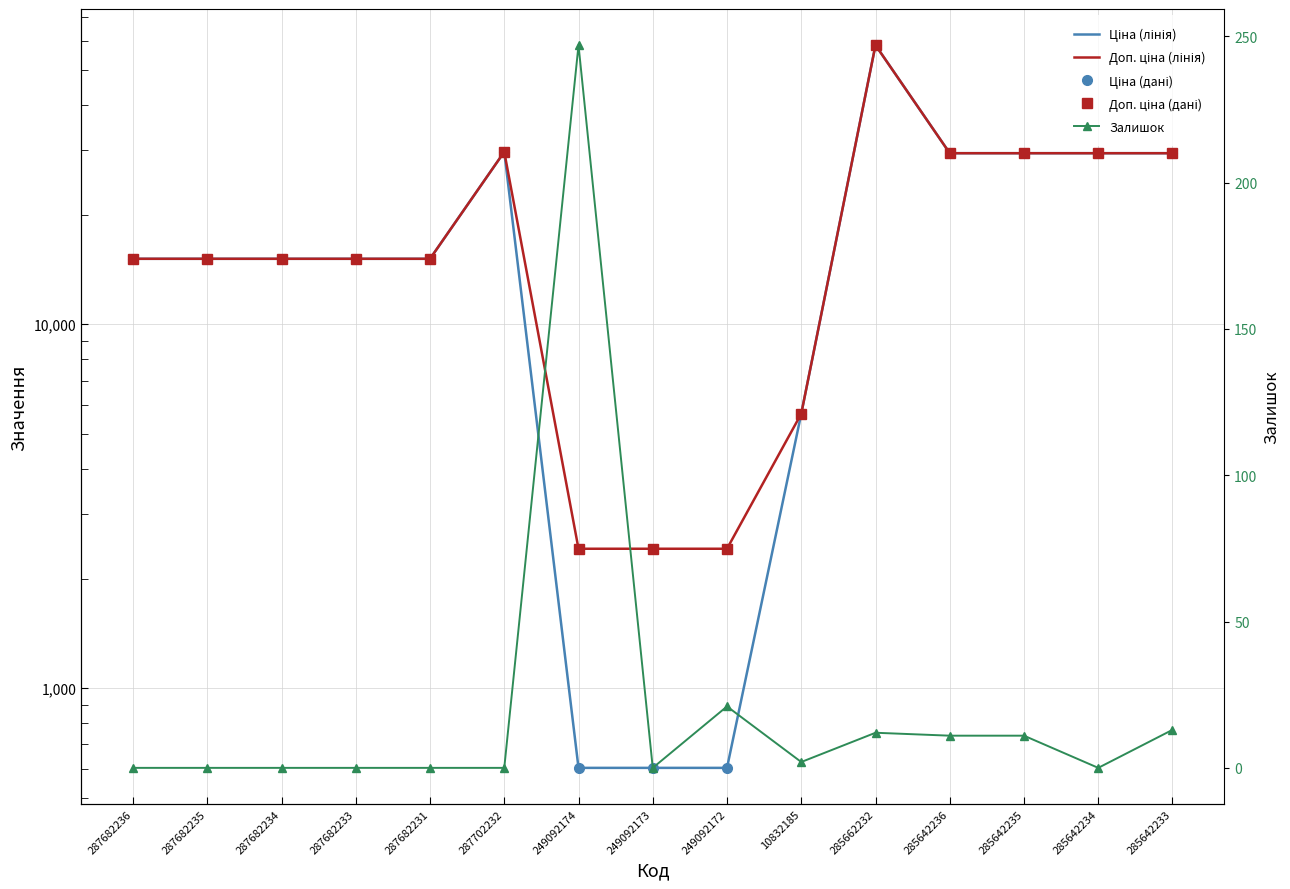

True or false: Доп. ціна (дані) and Ціна (дані) cross at least once.

False